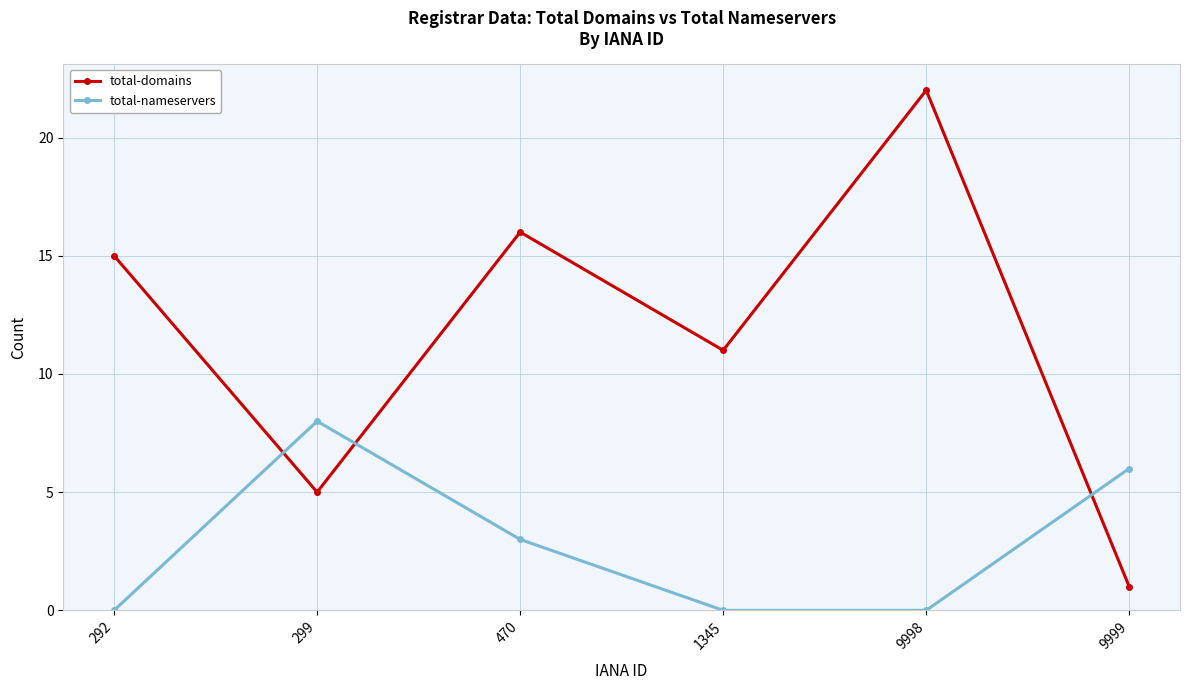

At which category is the sum across all series the highest?

9998